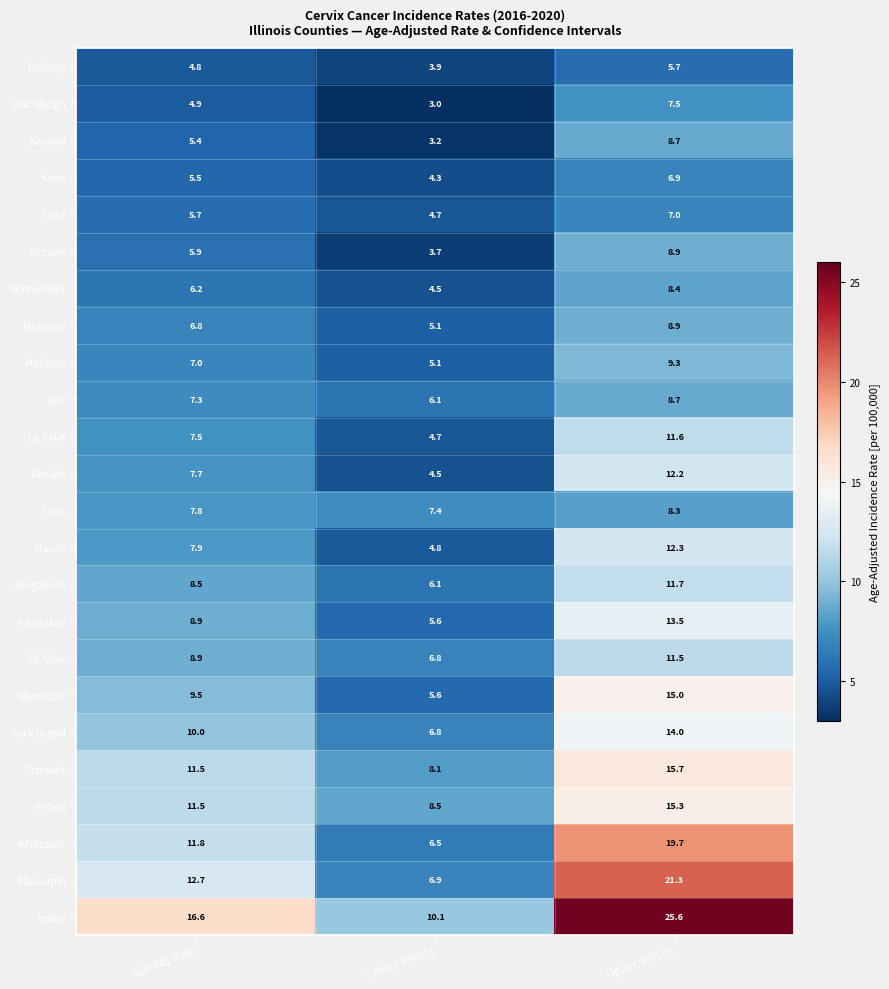

Is the value of Macon at Upper 95% CI greater than the value of Kankakee at Lower 95% CI?

Yes